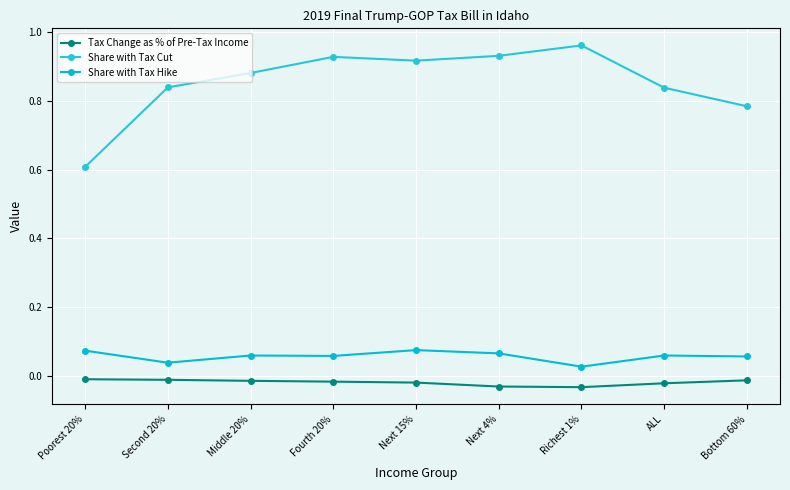

In Share with Tax Hike, how many points are higher than both neighbors (excluding endpoints)?

3